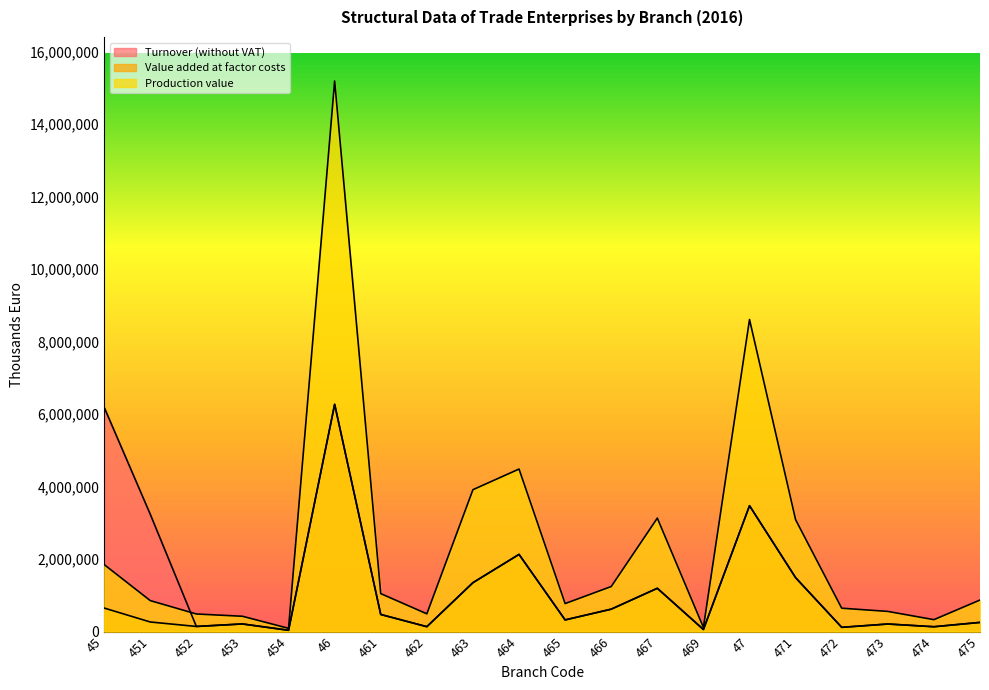

Rank the series by their average value, from lowest to highest.

Value added at factor costs, Turnover (without VAT), Production value